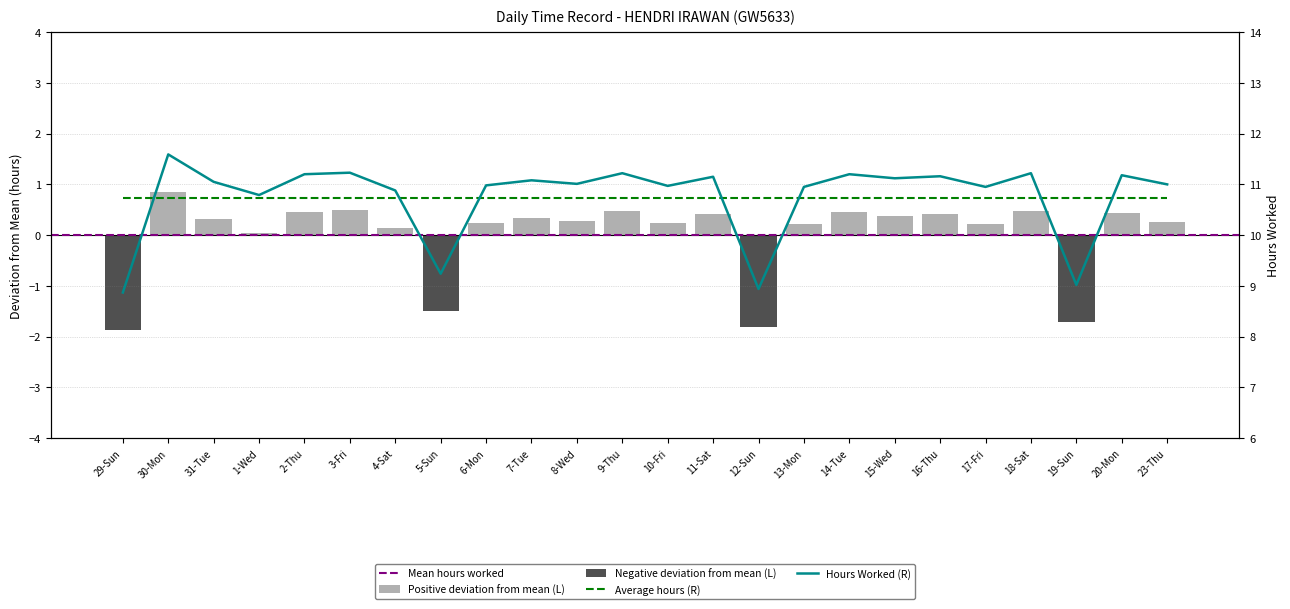

The value at 7-Tue is 18.4. True or false?

False